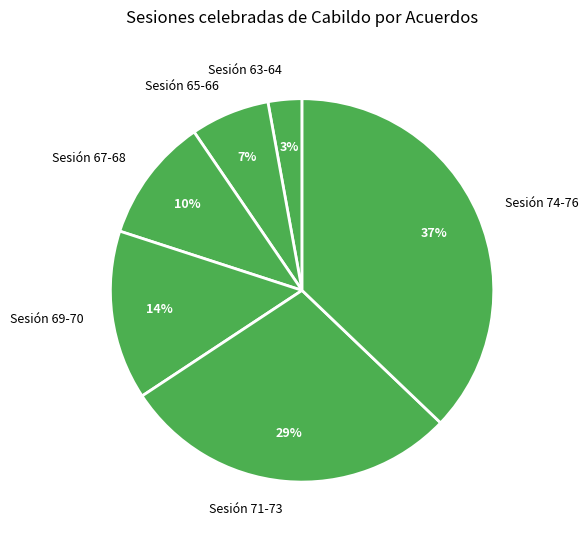

Do Sesión 71-73 and Sesión 69-70 together represent more than half of the pie?

No